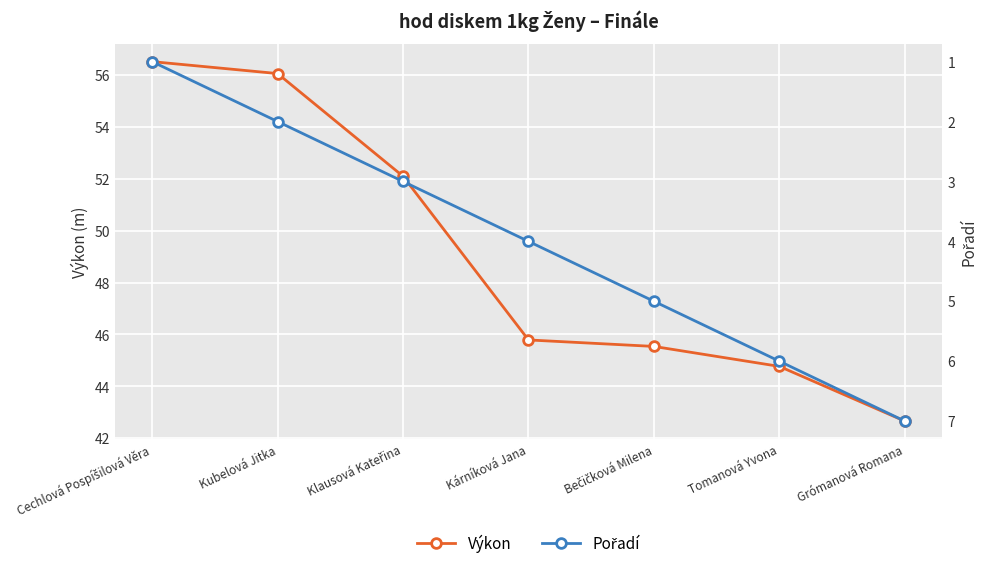

What is the smallest value displayed?

1.0